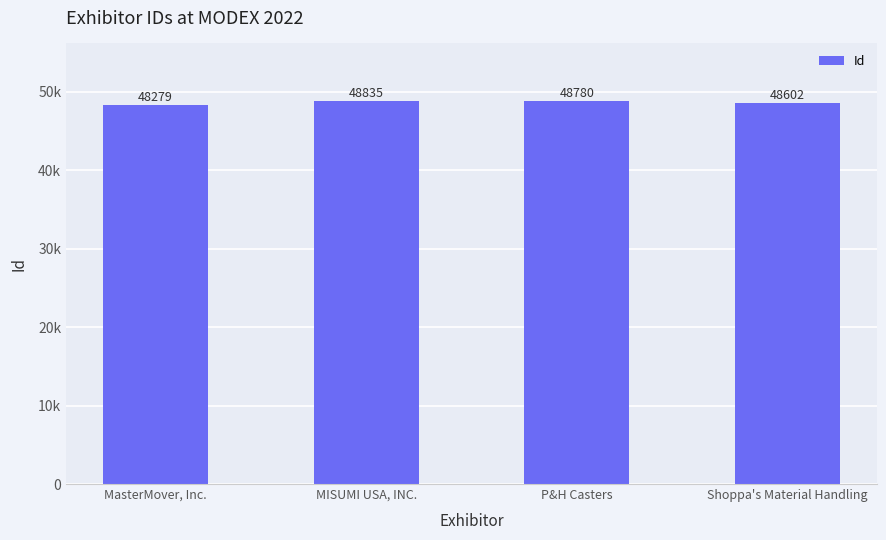

Which has a higher value, P&H Casters or MISUMI USA, INC.?

MISUMI USA, INC.